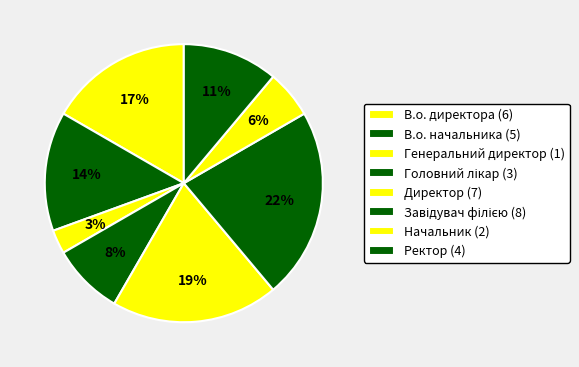

Between В.о. начальника and Начальник, which is larger?

В.о. начальника